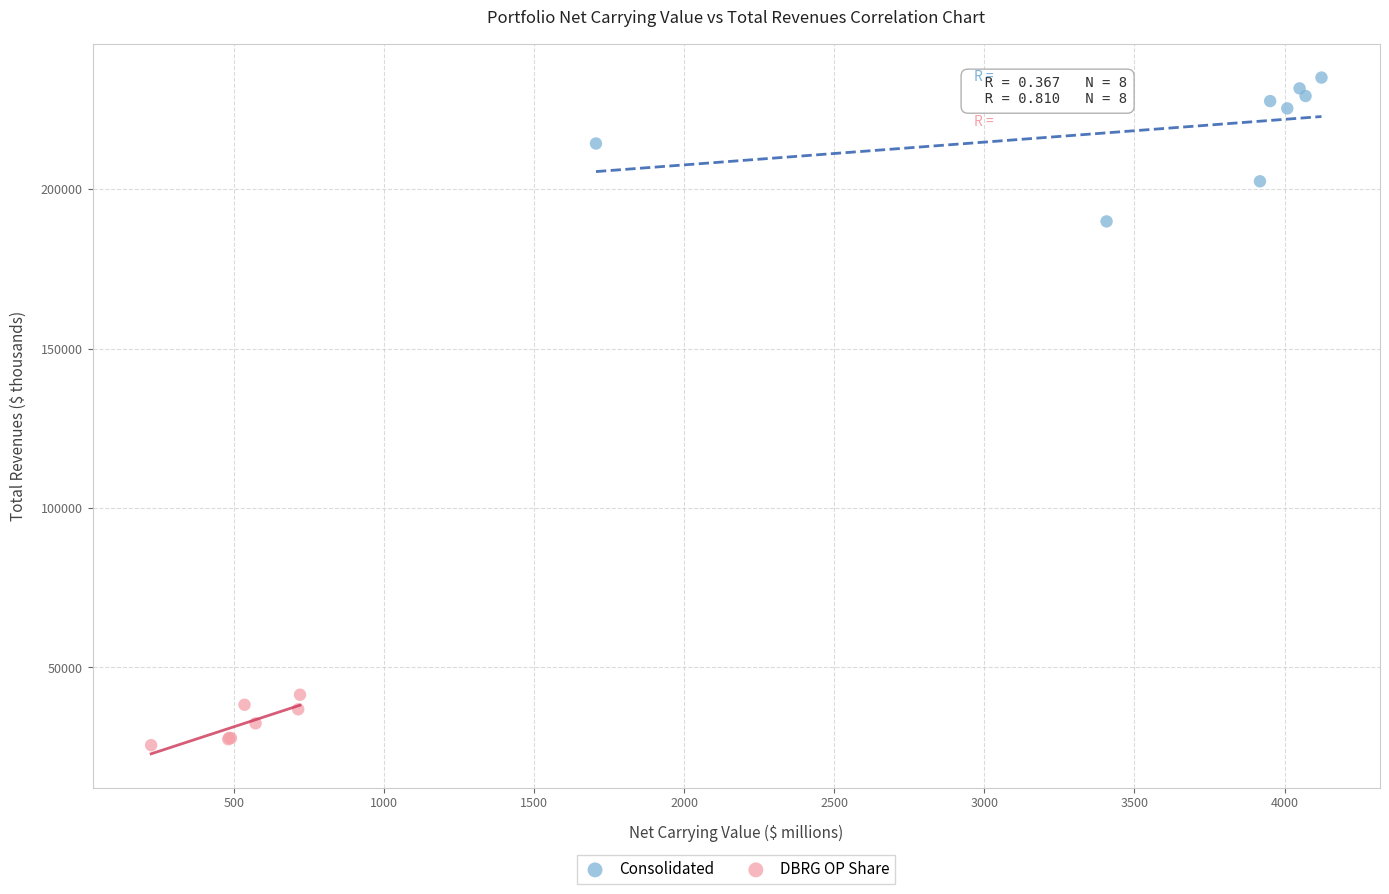

Which series contains the highest Y value?

Consolidated